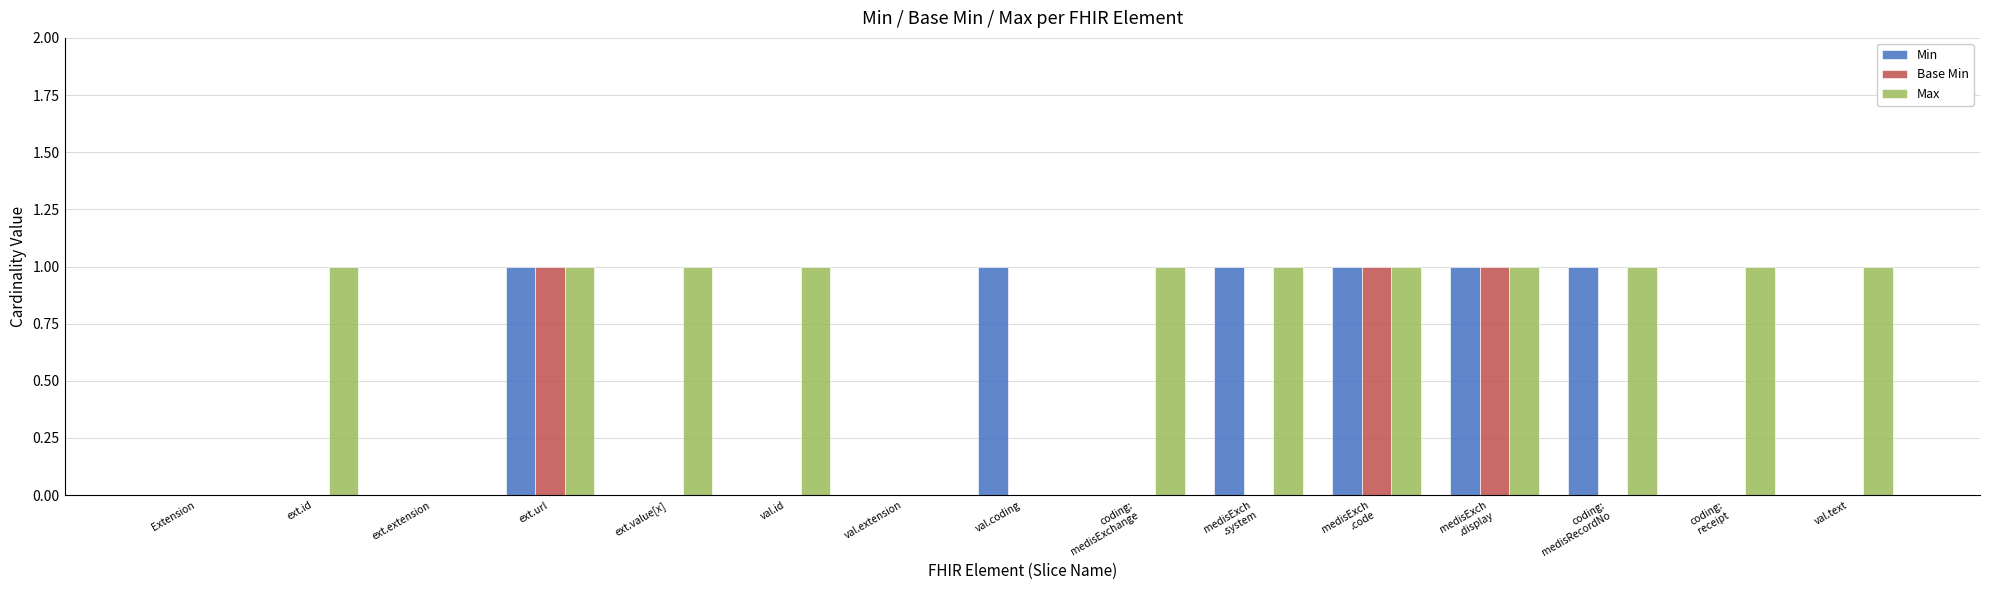

What is the sum of all Base Min values?

3